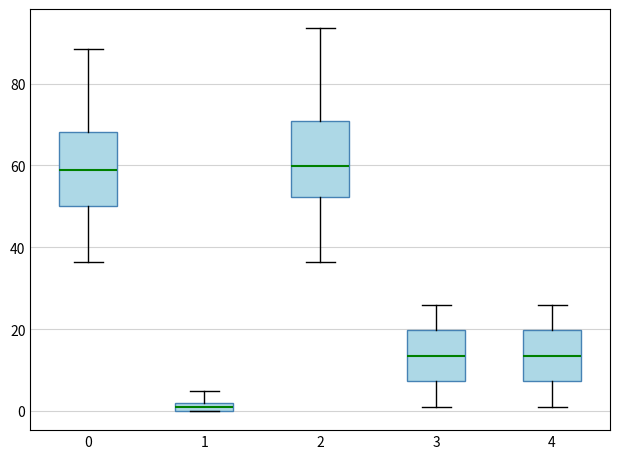

Which box's median line is the lowest?

1